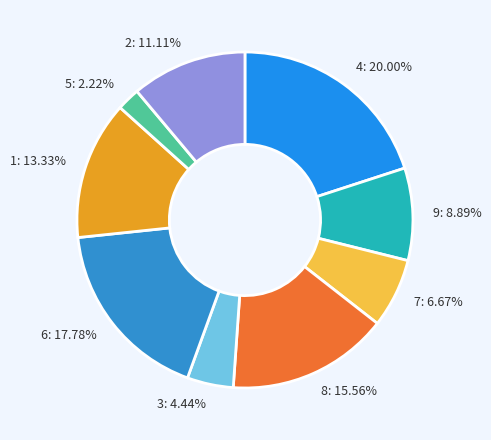

What is the ratio of the value at 7: 6.67% to the value at 1: 13.33%?

0.5